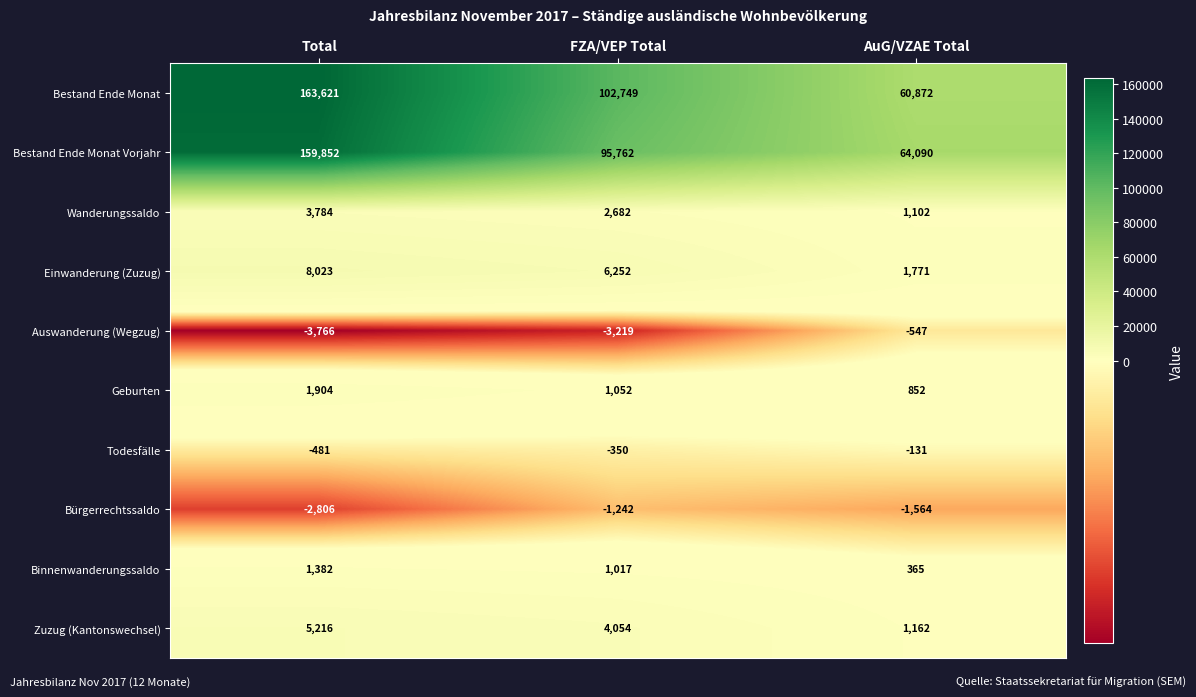

How many distinct data groups are displayed?

10